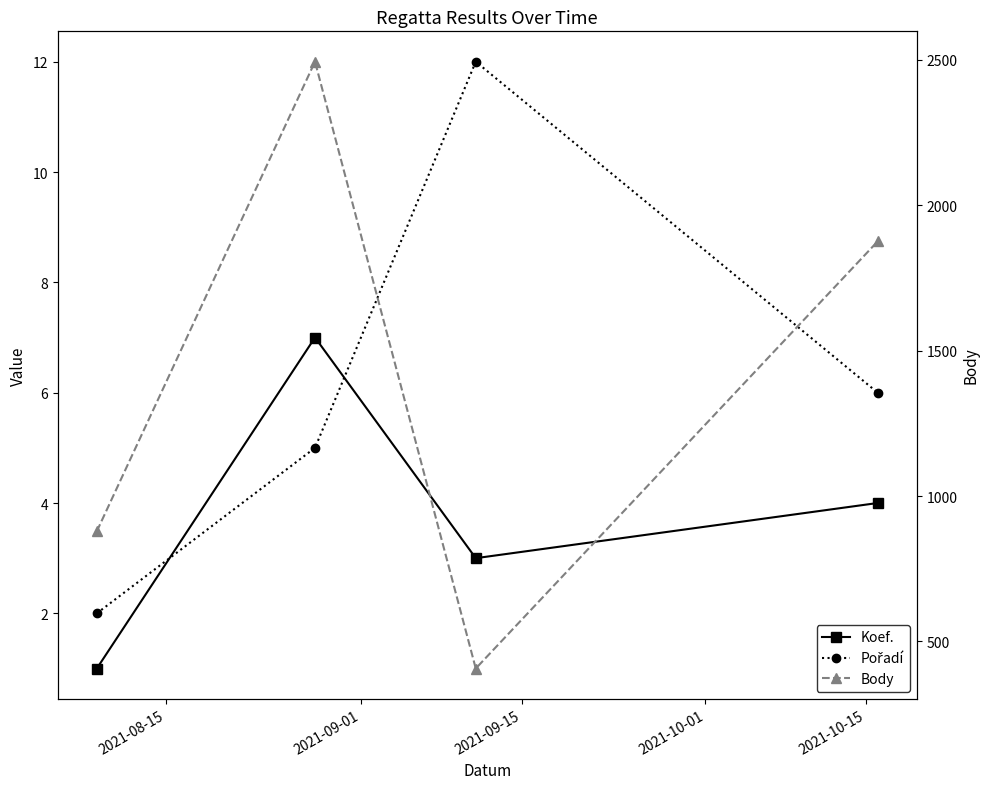

Is the value of Pořadí at 2021-10-01 greater than the value of Koef. at 2021-10-01?

Yes